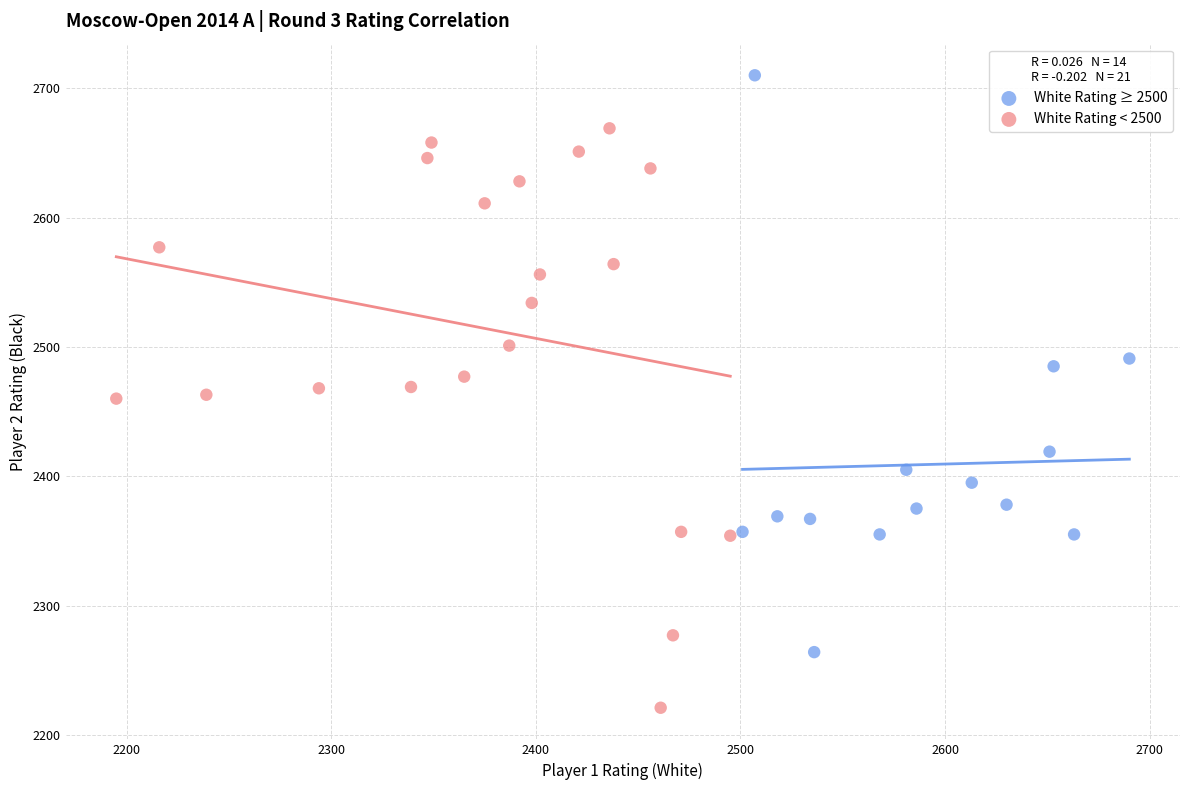

Which series contains the lowest Y value?

White Rating < 2500